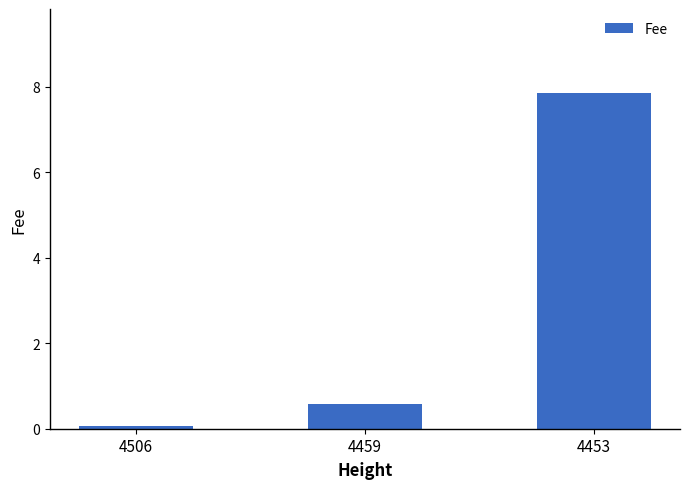

What is the smallest value displayed?

0.1